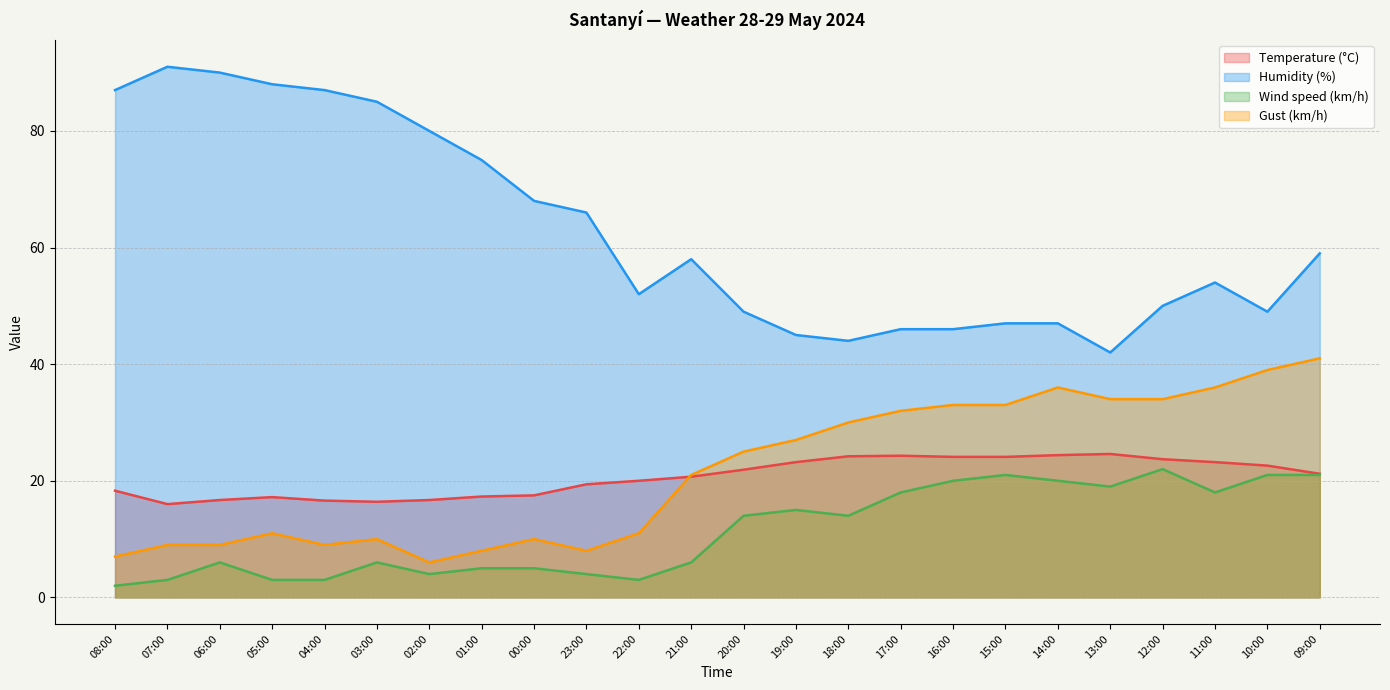

True or false: Wind speed (km/h) and Temperature (°C) intersect in this chart.

False